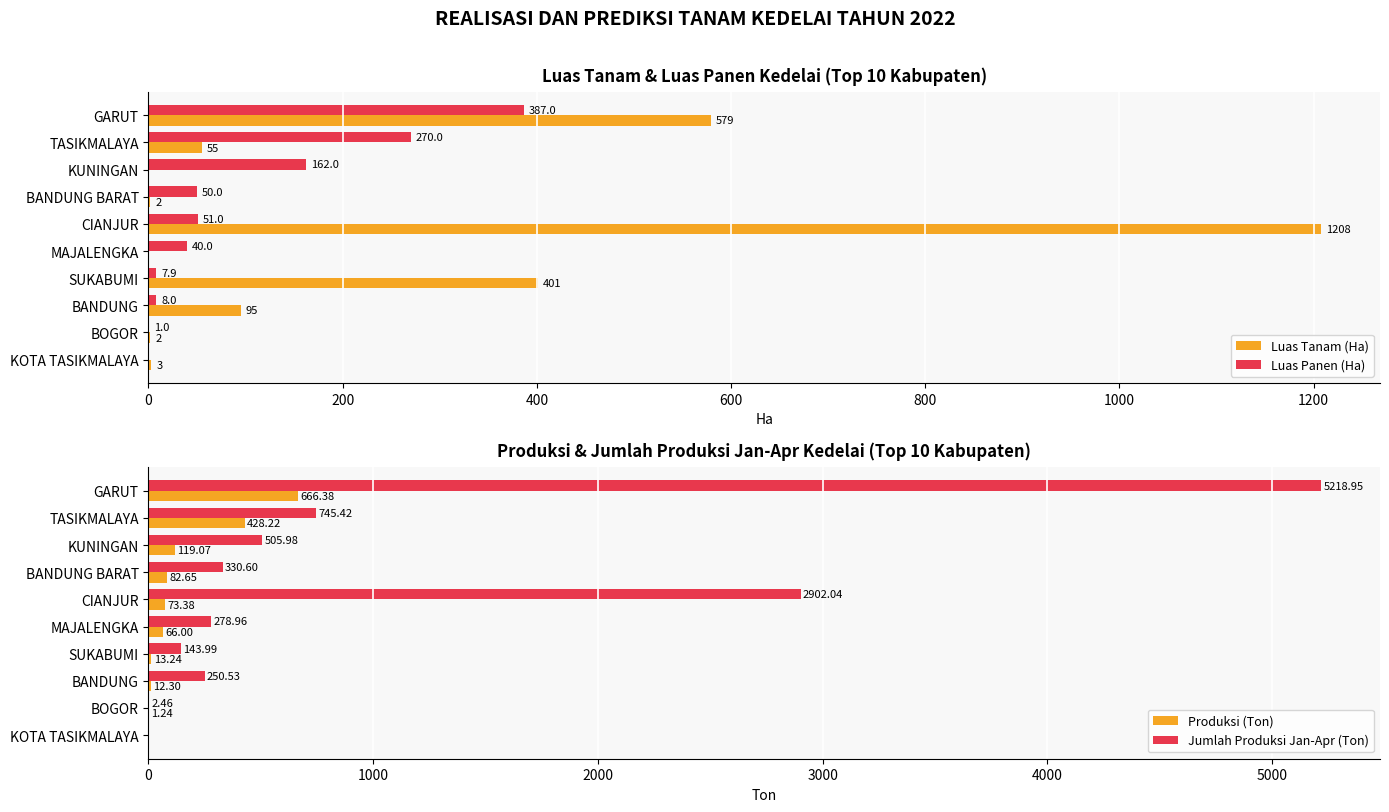

What is the value of the Luas Panen (Ha) bar at the 6th from the left?

40.0